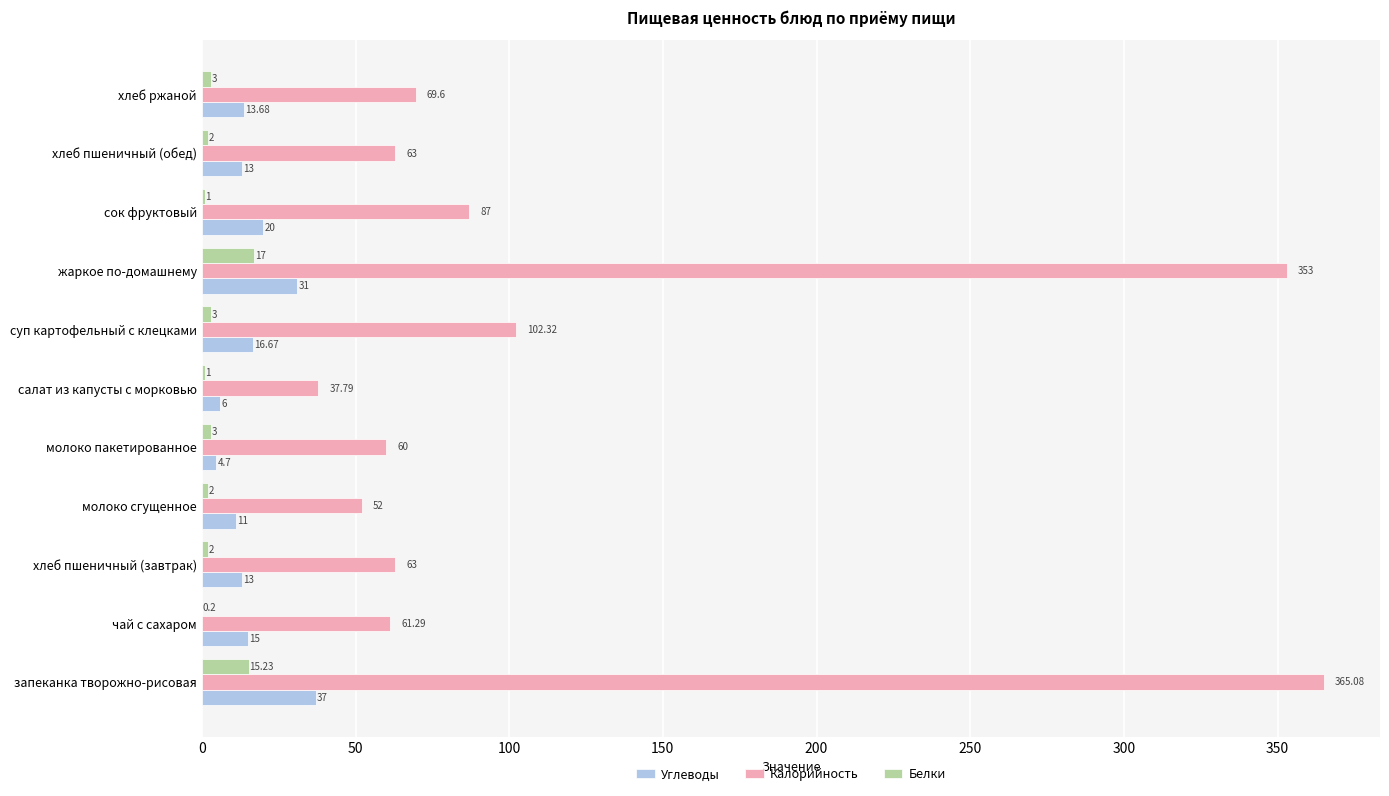

Where is Калорийность nearest to the value 201?

суп картофельный с клецками